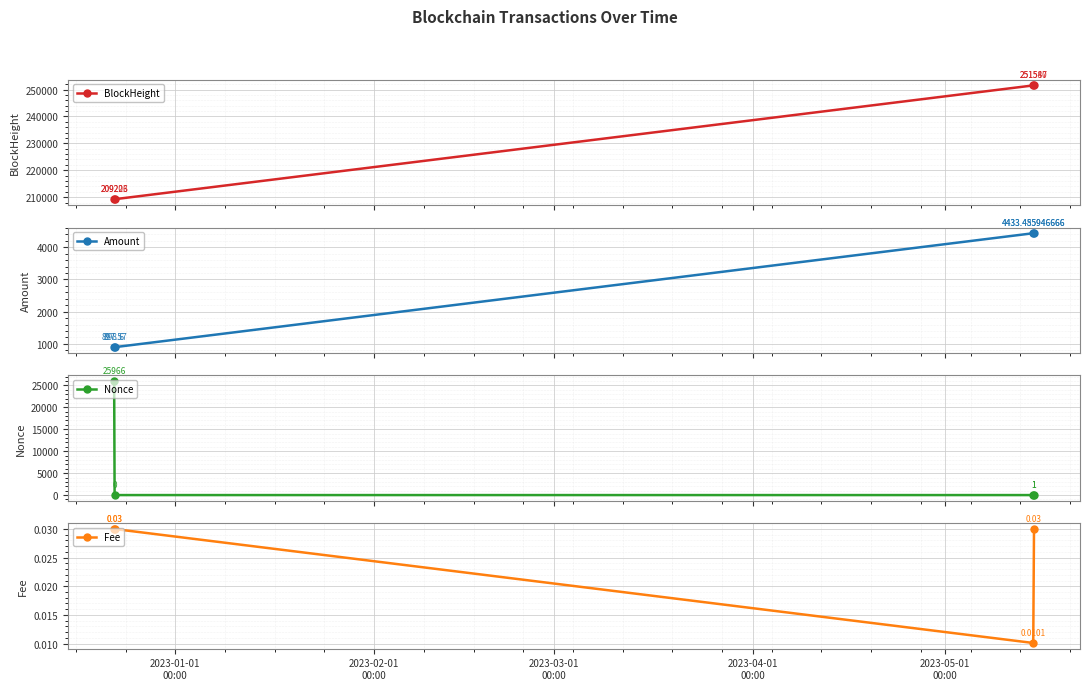

How many interior local peaks does the Amount series have?

1